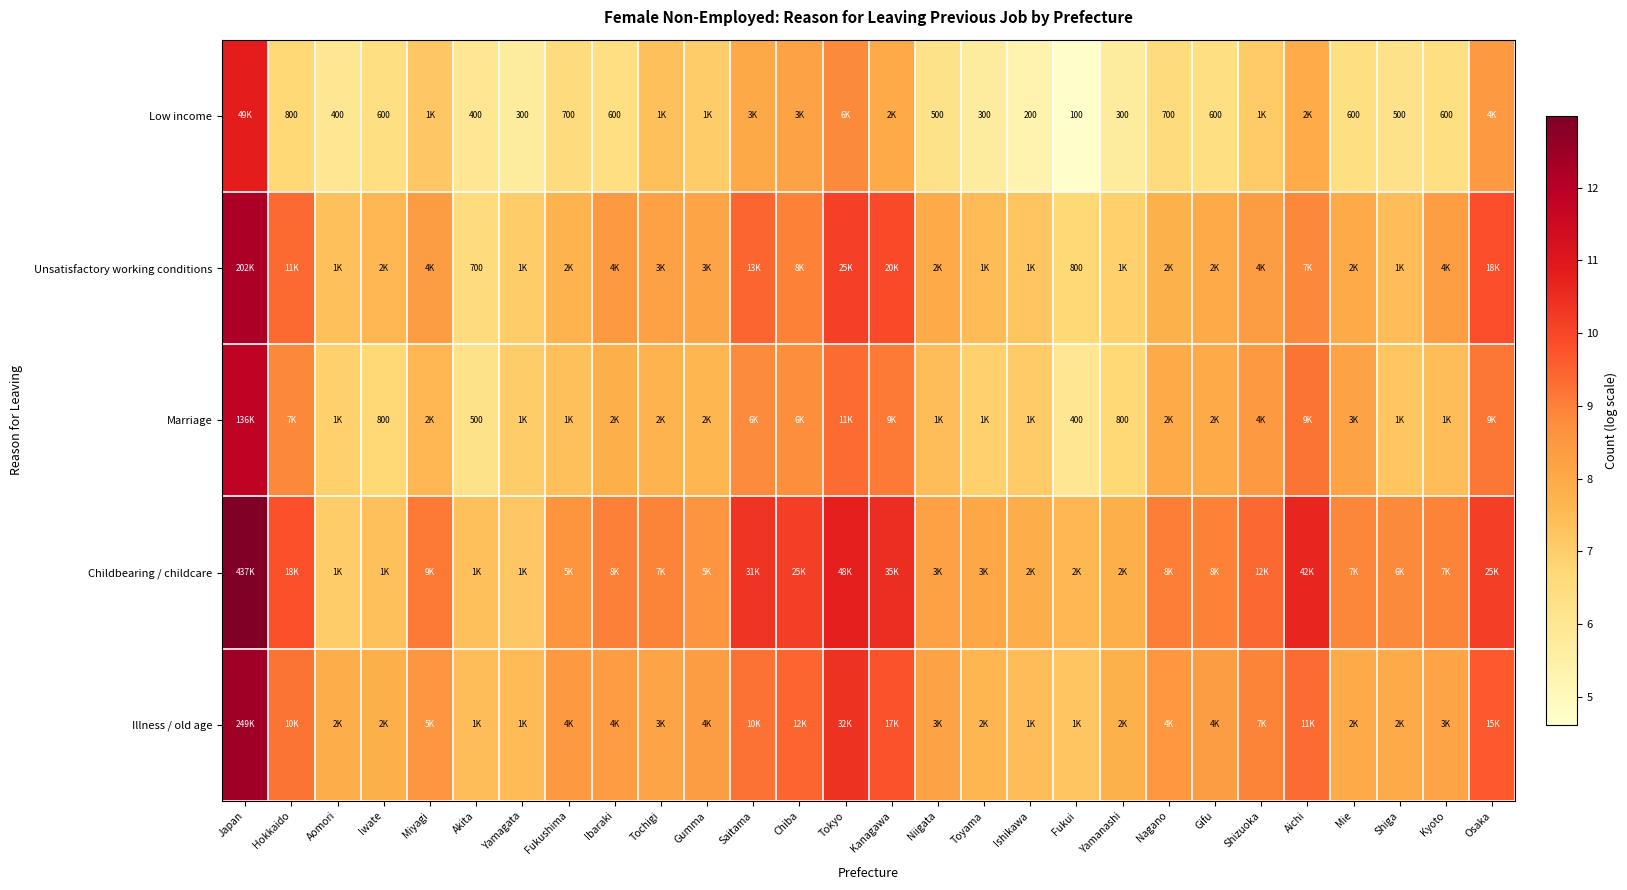

What is the greatest value displayed?

13.0